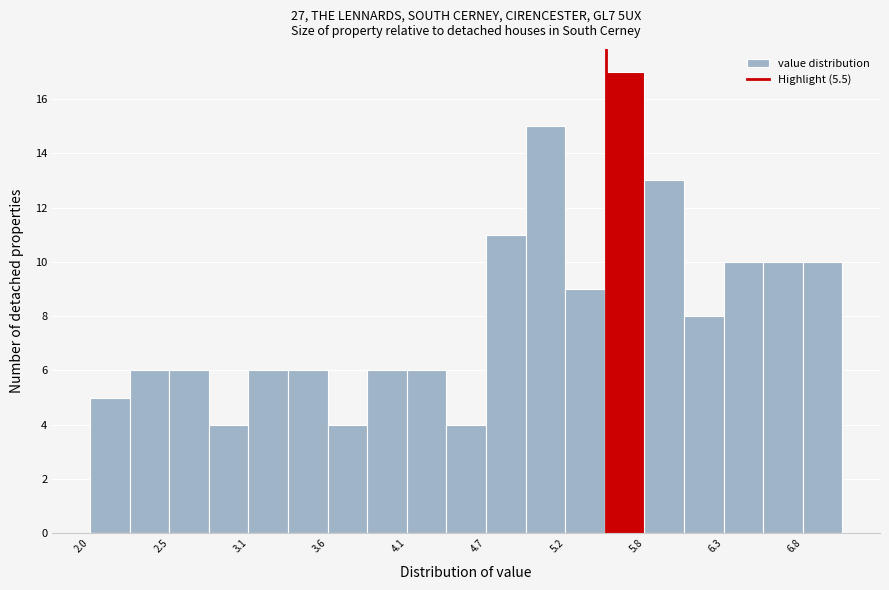

Around what value on the x-axis is the tallest bar? Give the approximate position of its centre, as read against the axis.

5.6